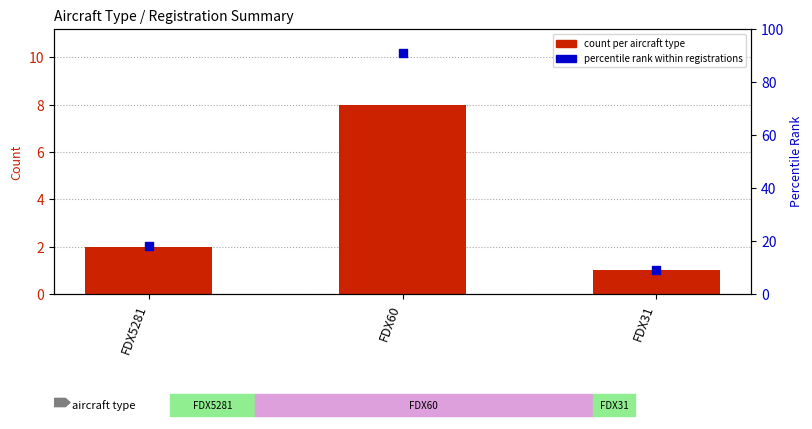

At how many categories does at least one series exceed 57?

1